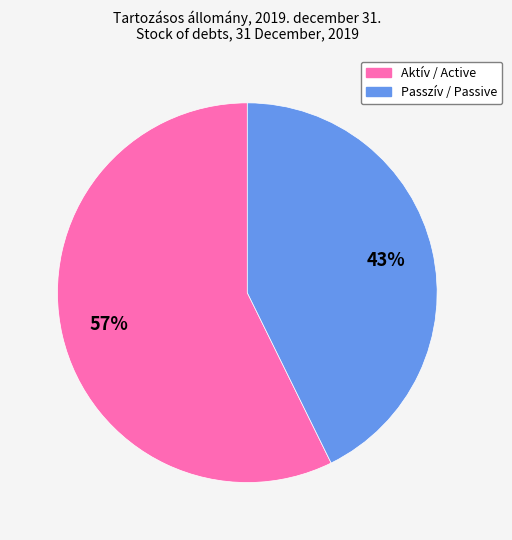

To the nearest percent, what is the average slice percentage?

50%